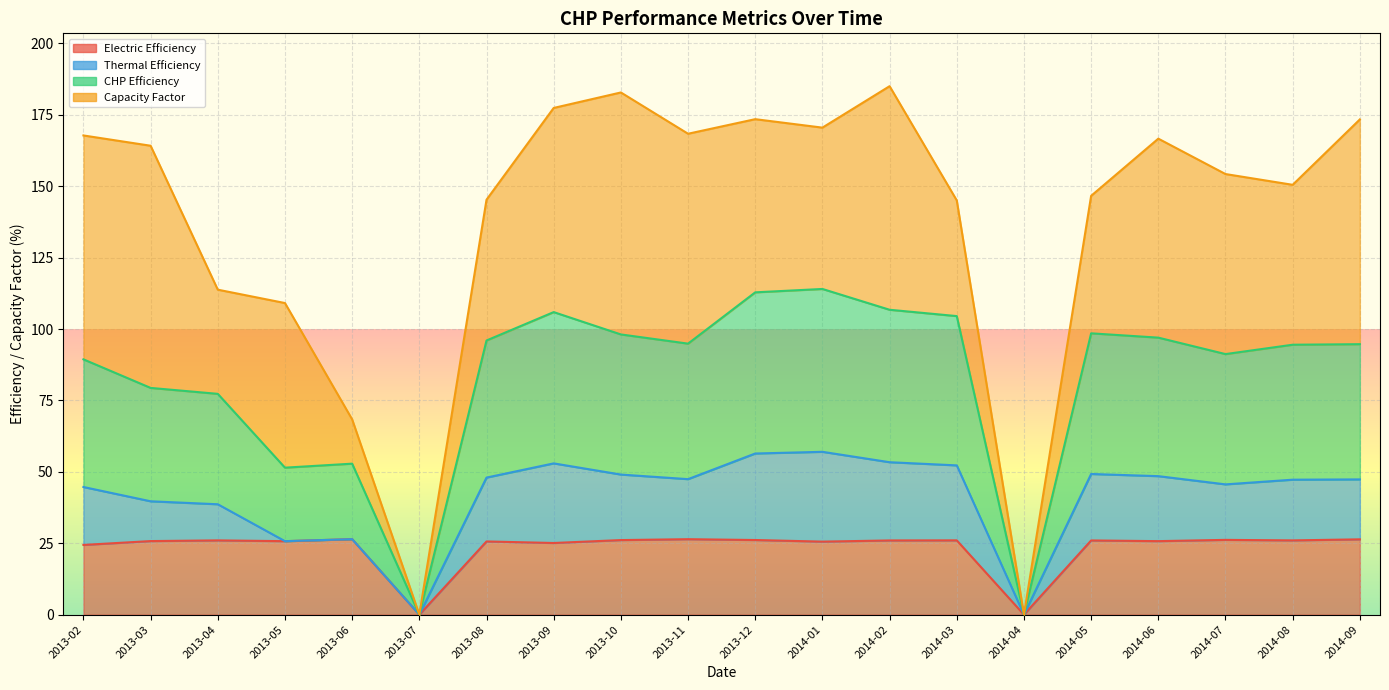

What is the sum of the CHP Efficiency values at 2013-10 and 2014-02?

204.8